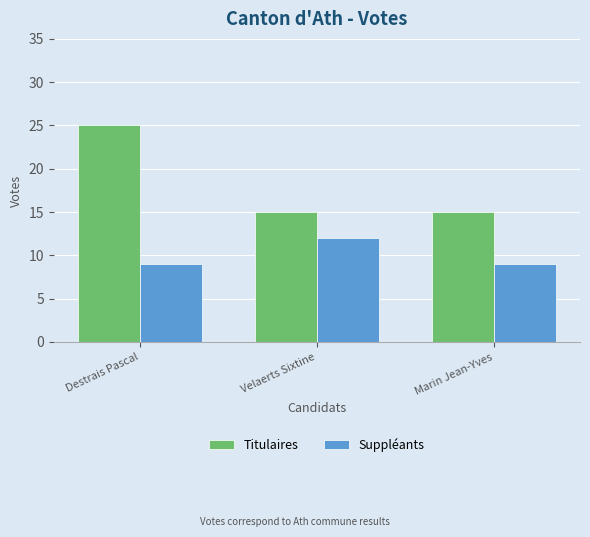

Reading left to right, list all the values displayed in this chart.

Titulaires: Destrais Pascal=25	Velaerts Sixtine=15	Marin Jean-Yves=15
Suppléants: Destrais Pascal=9	Velaerts Sixtine=12	Marin Jean-Yves=9